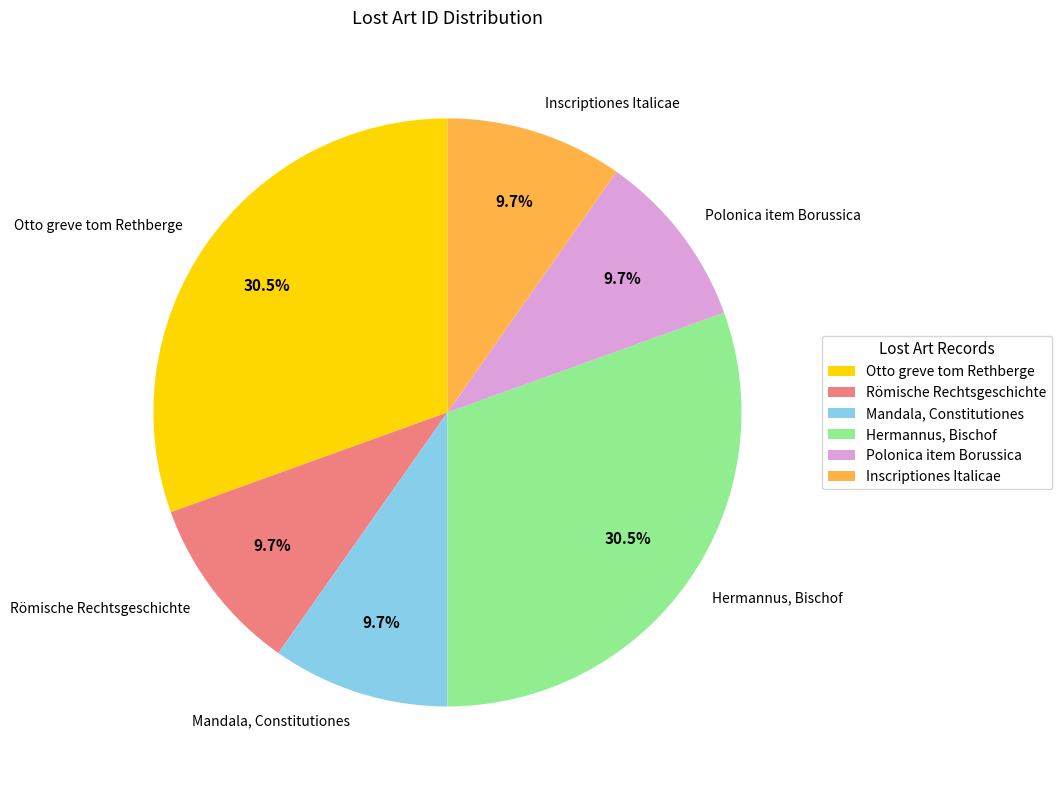

Count the number of slices in the pie.

6